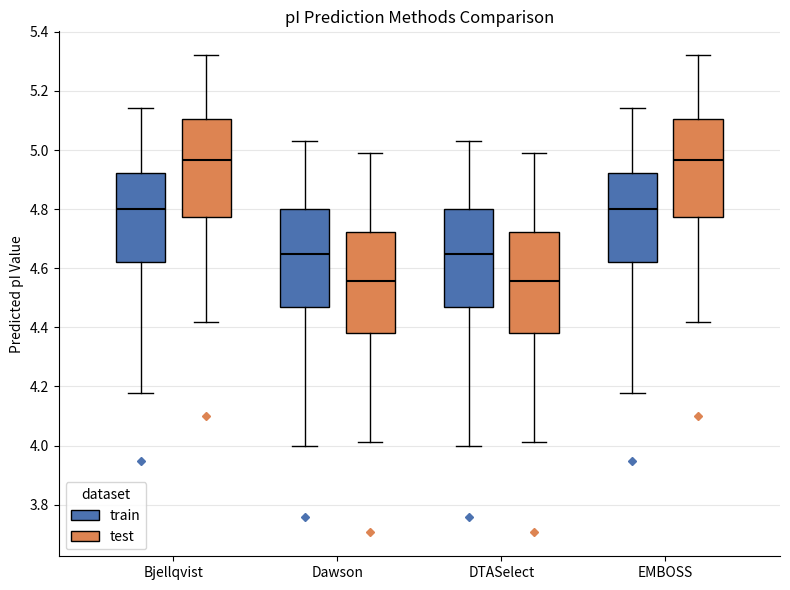

Reading left to right, read every box against the y-axis: the position of its median line, the range the box covers, and the ends of its whiskers. The values are not printed on the chart, so give them approximately, as read against the axis.

Bjellqvist (train): median 4.80, box 4.62 to 4.92, whiskers 4.18 to 5.14
Bjellqvist (test): median 4.96, box 4.78 to 5.10, whiskers 4.42 to 5.32
Dawson (train): median 4.64, box 4.46 to 4.80, whiskers 4.00 to 5.02
Dawson (test): median 4.56, box 4.38 to 4.72, whiskers 4.02 to 5.00
DTASelect (train): median 4.64, box 4.46 to 4.80, whiskers 4.00 to 5.02
DTASelect (test): median 4.56, box 4.38 to 4.72, whiskers 4.02 to 5.00
EMBOSS (train): median 4.80, box 4.62 to 4.92, whiskers 4.18 to 5.14
EMBOSS (test): median 4.96, box 4.78 to 5.10, whiskers 4.42 to 5.32